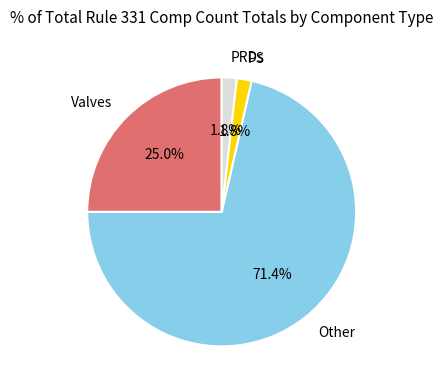

Which has a higher value, PS or Valves?

Valves